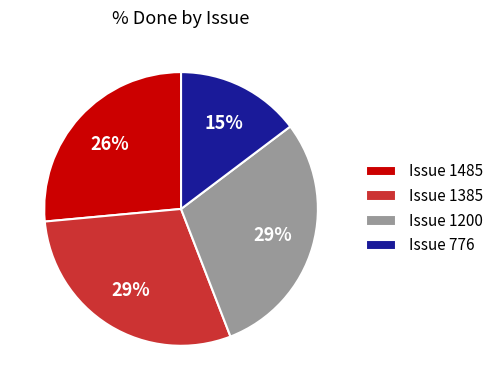

Combined, do Issue 1385 and Issue 1200 account for over 50%?

Yes